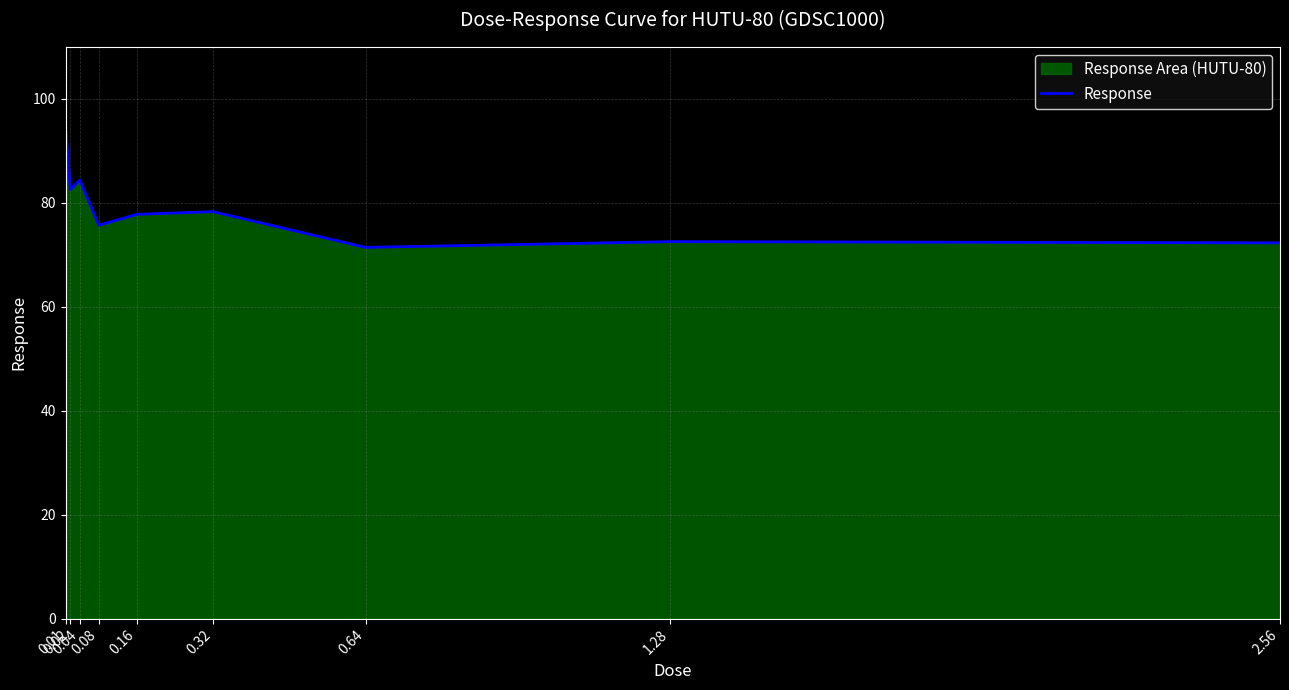

Reading right to left, list all the values displayed in this chart.

2.56=72.3	1.28=72.5	0.64=71.4	0.32=78.3	0.16=77.8	0.08=75.7	0.04=84.4	0.02=82.6	0.01=95.0